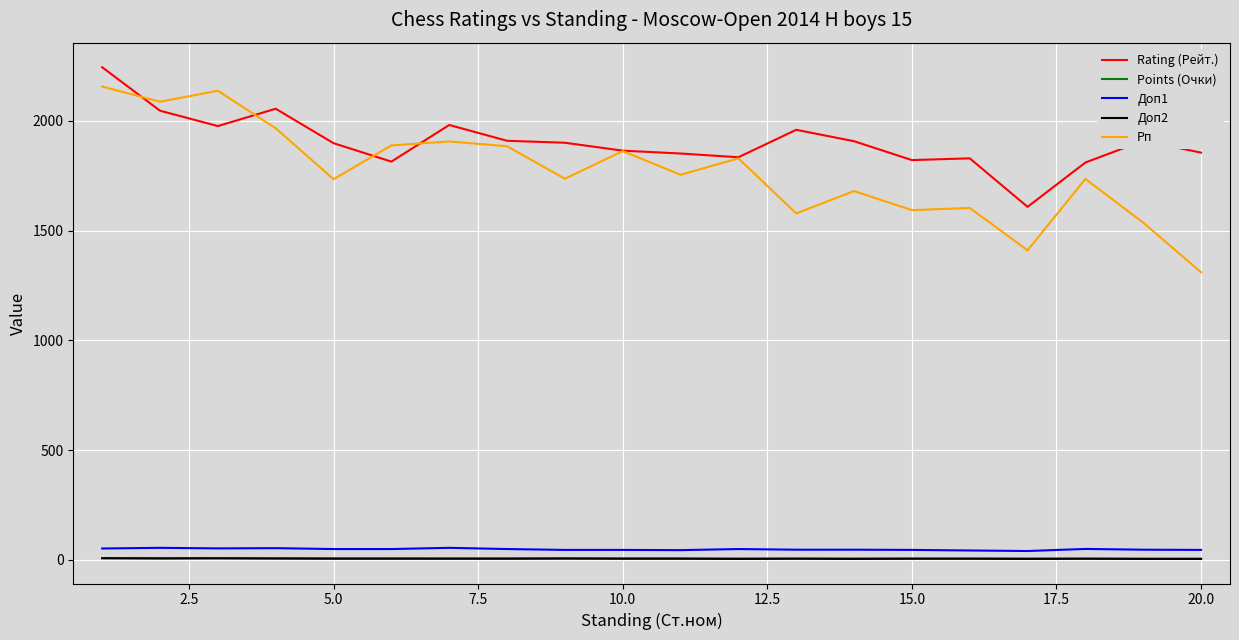

Which series has the largest range (max minus min)?

Рп